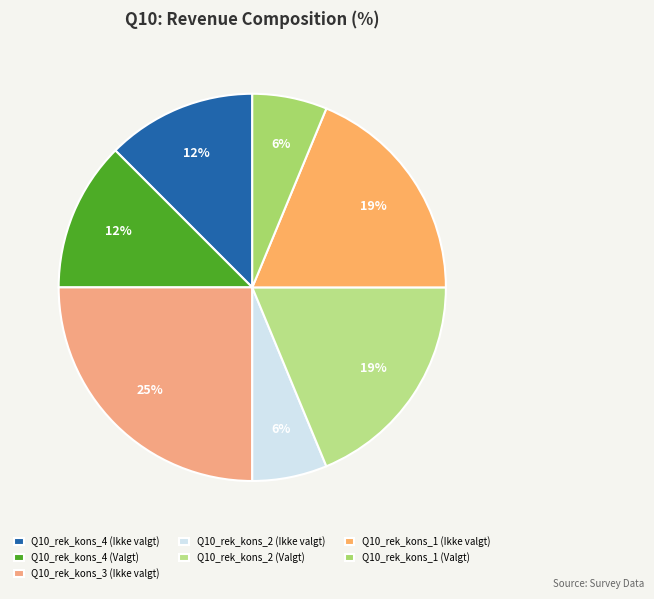

Rank the categories by value from highest to lowest.

Q10_rek_kons_3 (Ikke valgt), Q10_rek_kons_2 (Valgt), Q10_rek_kons_1 (Ikke valgt), Q10_rek_kons_4 (Ikke valgt), Q10_rek_kons_4 (Valgt), Q10_rek_kons_2 (Ikke valgt), Q10_rek_kons_1 (Valgt)